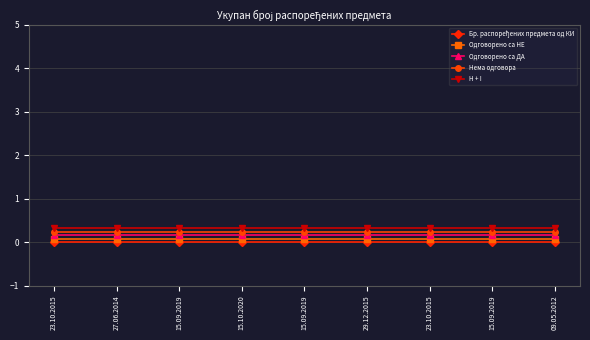

Is this an area chart (filled region under the line)?

No